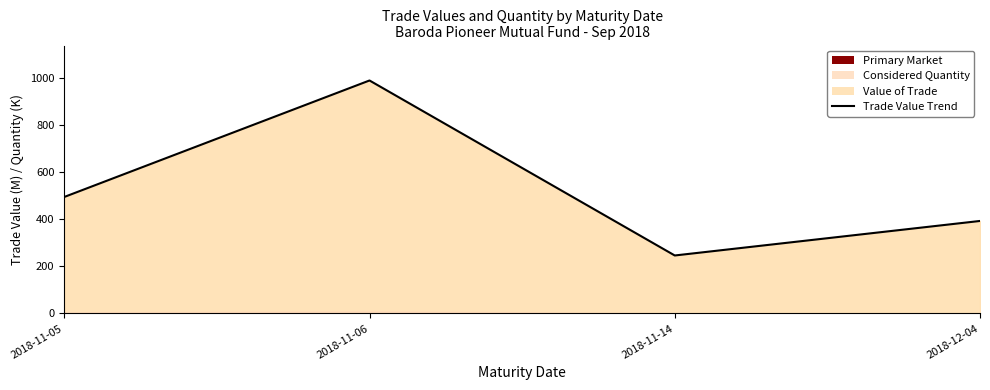

What is the value of the 2nd point from the left?

991.4